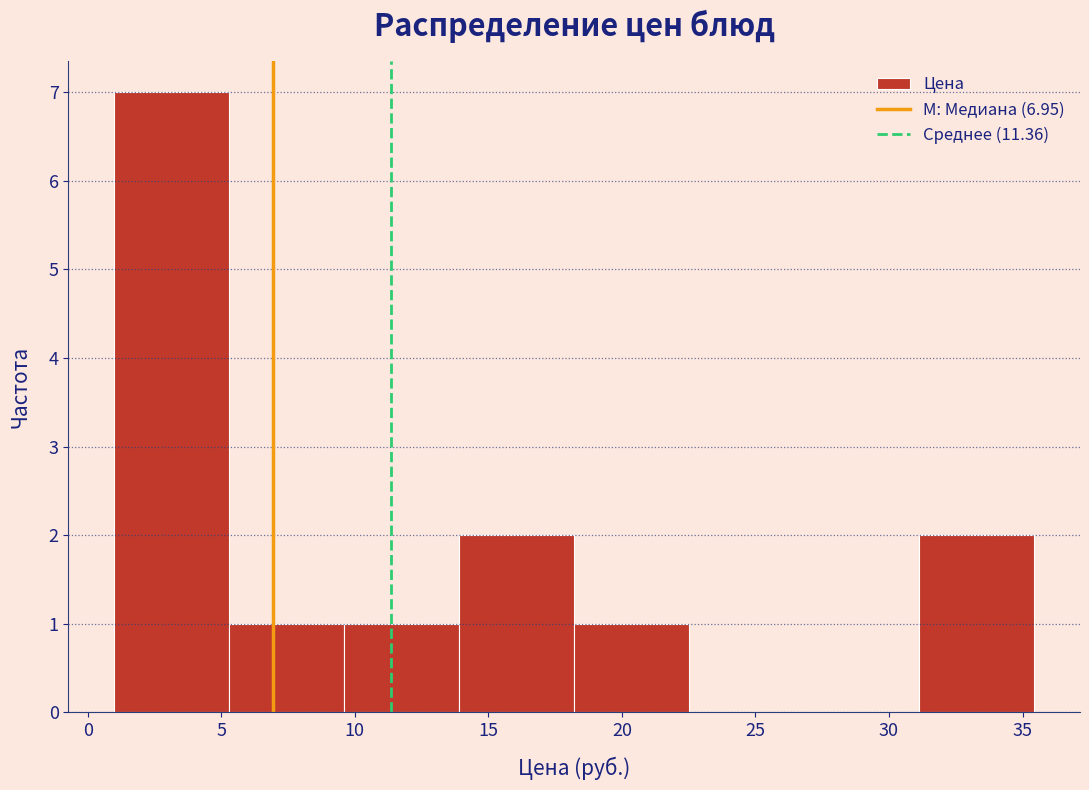

Which range on the x-axis has the tallest bar?

1.0 to 5.5